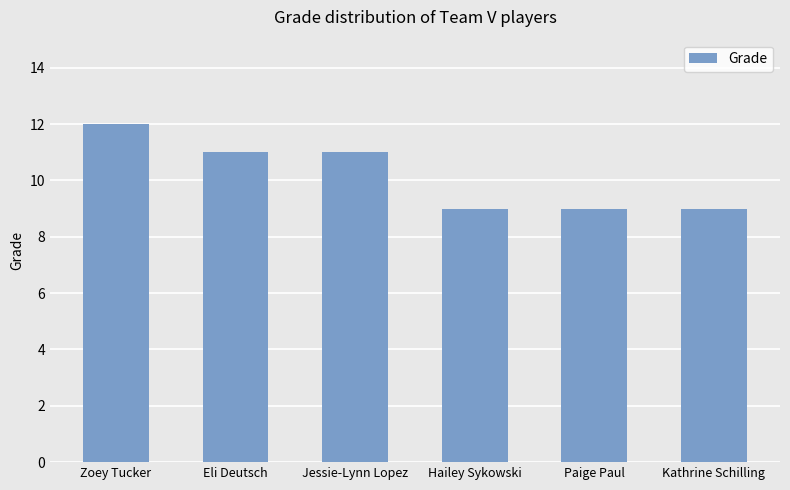

What position from the right is Eli Deutsch?

5